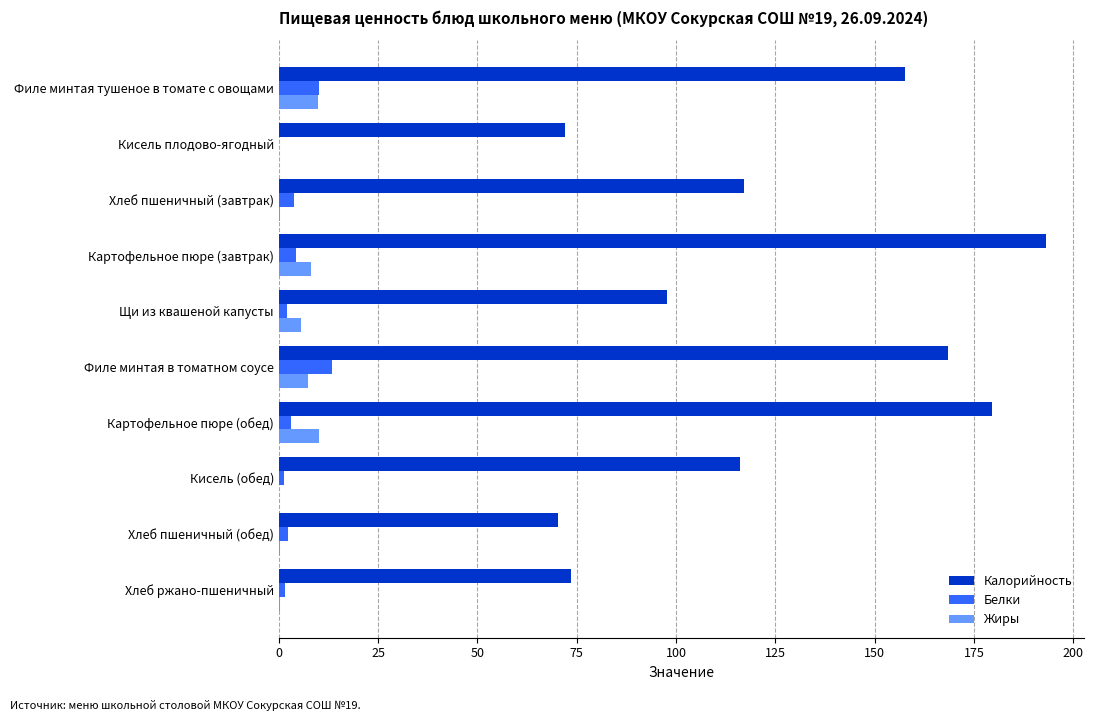

Which series has the largest range (max minus min)?

Калорийность